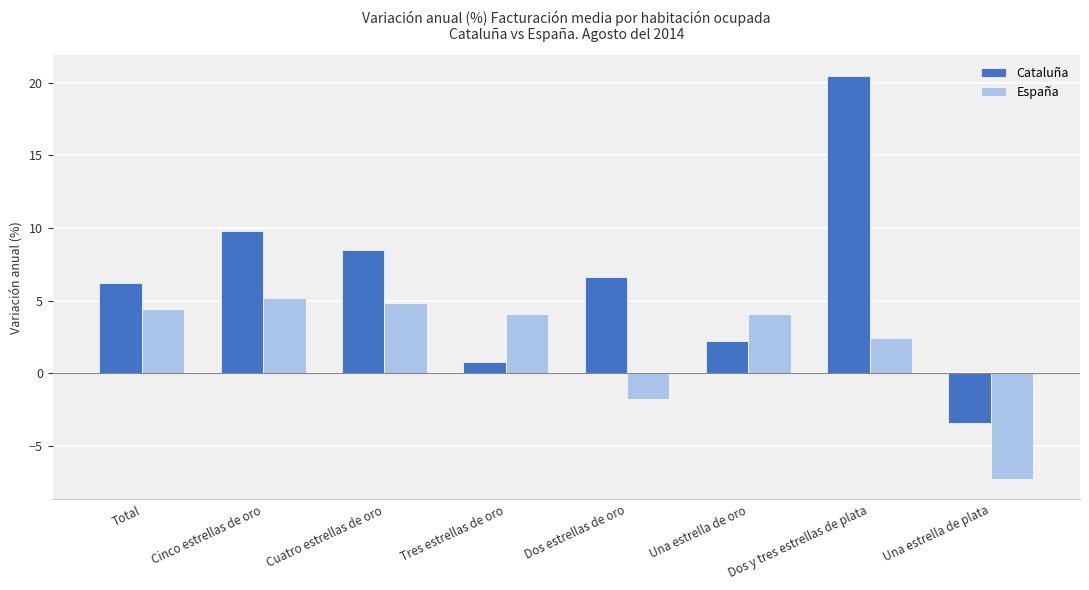

Which series has the largest range (max minus min)?

Cataluña